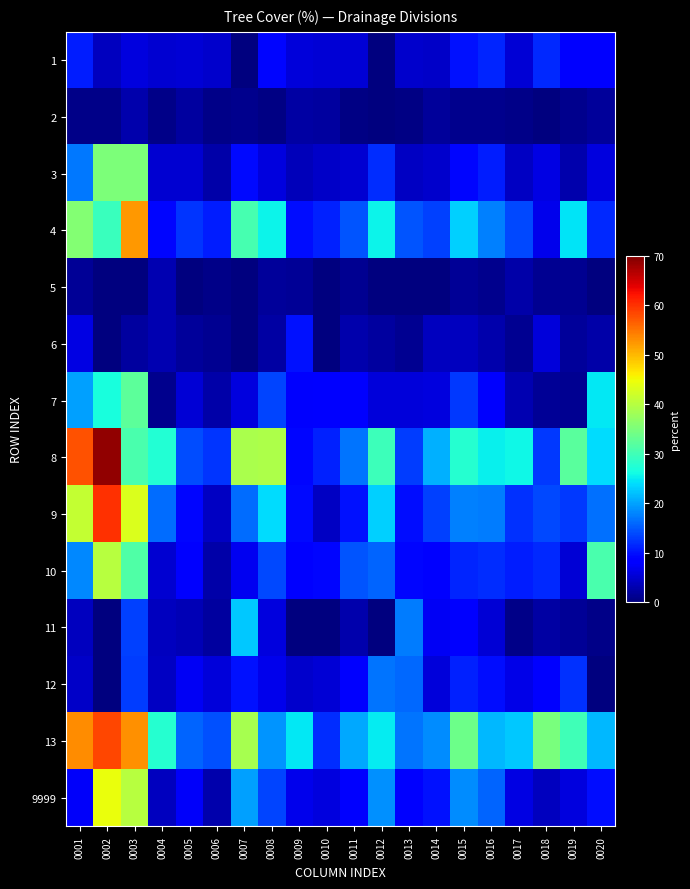

Between 0009 and 0005, which is larger?

0009